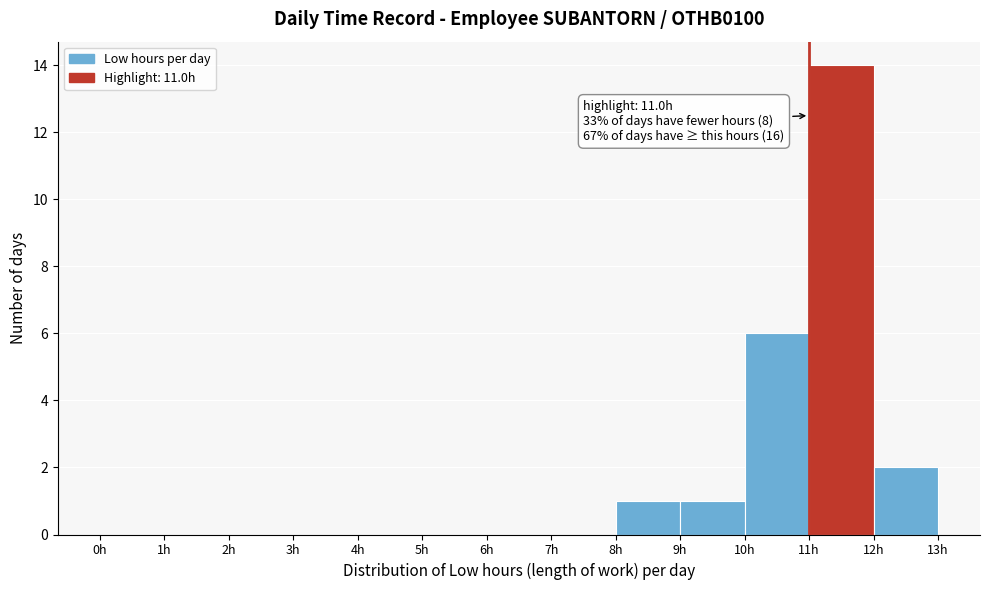

Over which range of the x-axis is the bar tallest?

11 to 12